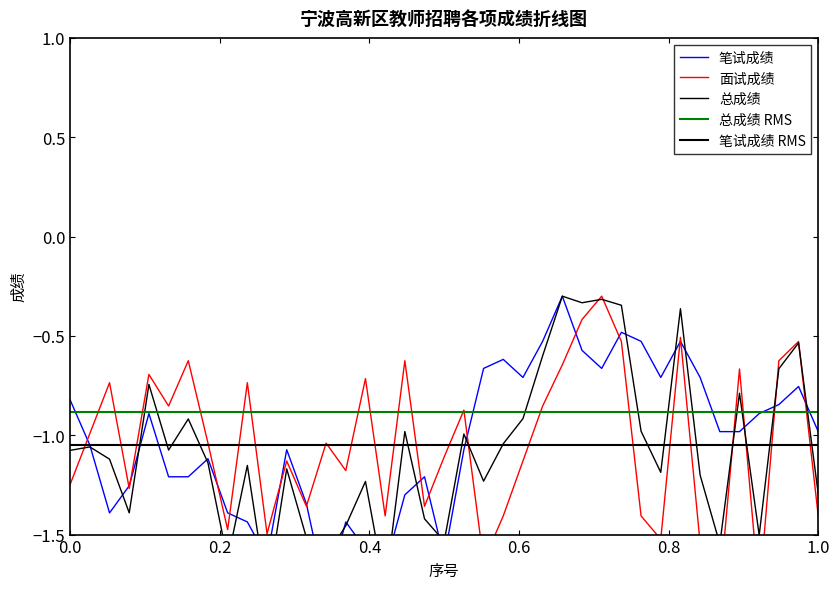

Which has a higher value, 8 or 39?

39